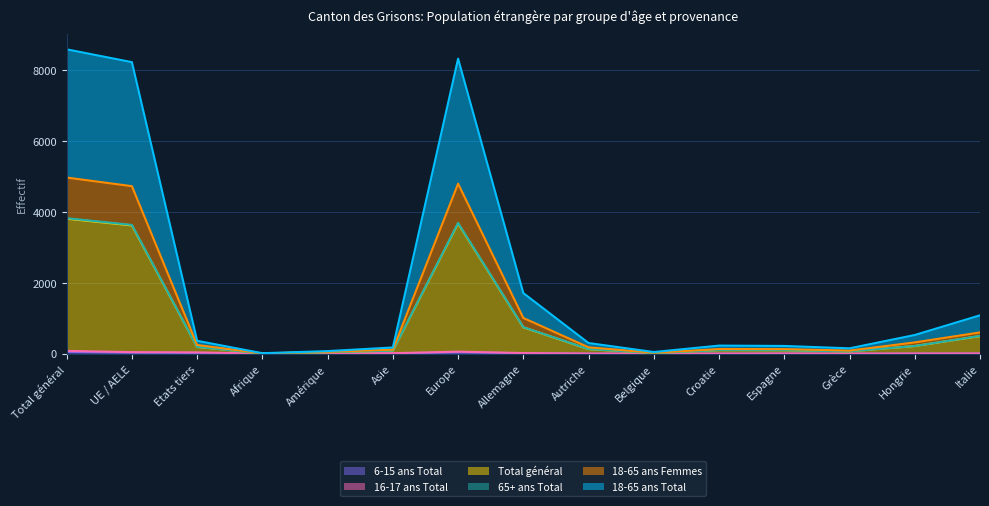

What is the highest value of the Total général series?

3810